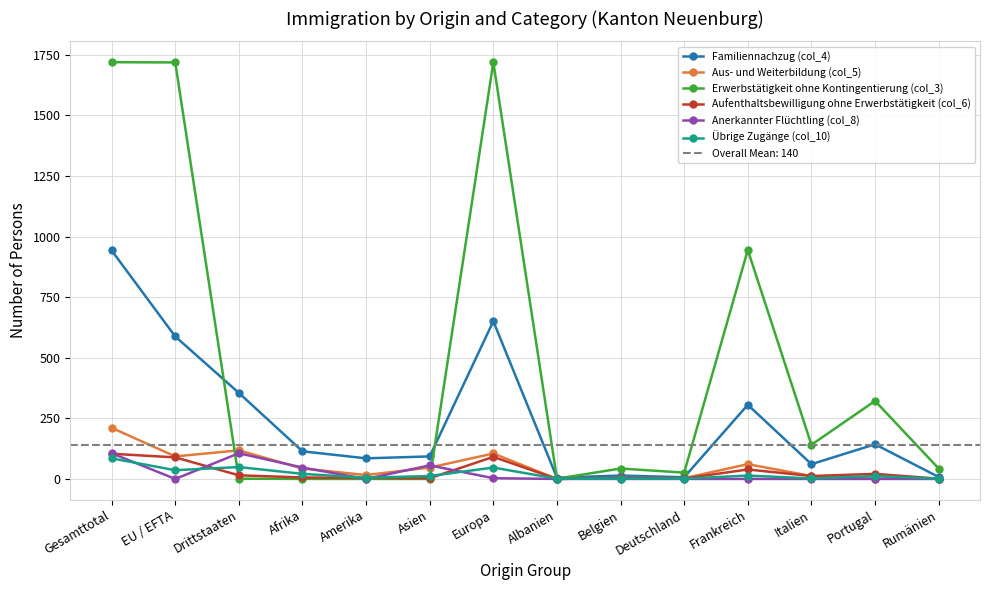

How many interior local peaks does the Familiennachzug (col_4) series have?

4